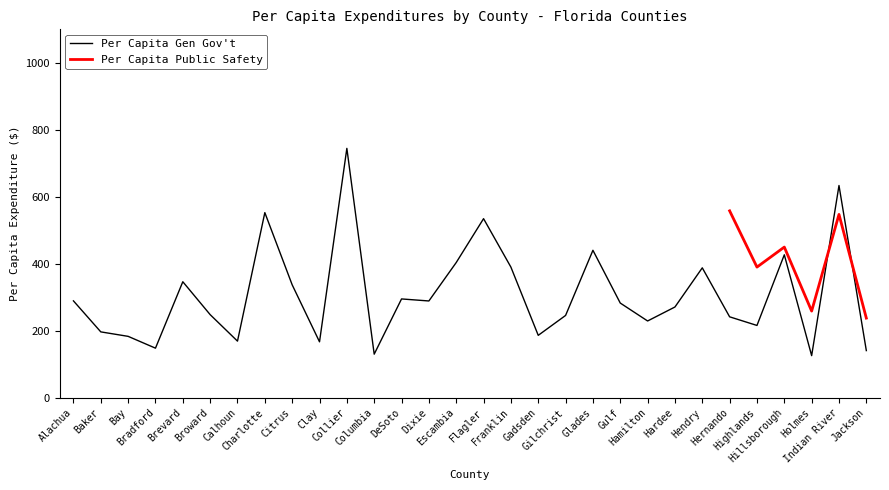

Is it true that the value at Collier is 744.6?

True